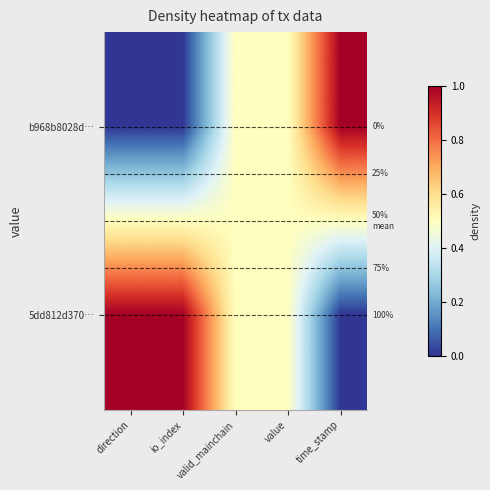

Which category has the highest value across all series?

time_stamp